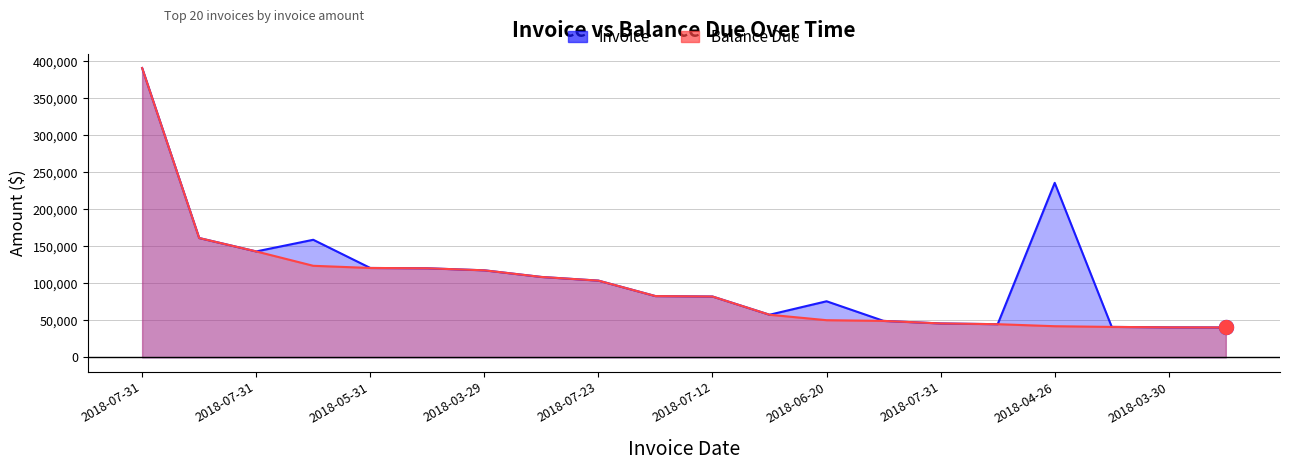

Is the value of Balance Due_line at 2018-07-23 greater than the value of Invoice_line at 15?

Yes